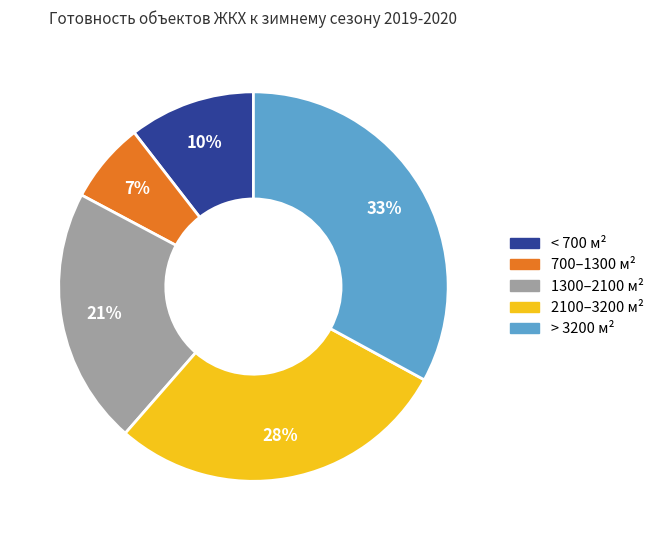

Is the sum of < 700 м² and 1300–2100 м² greater than half?

No